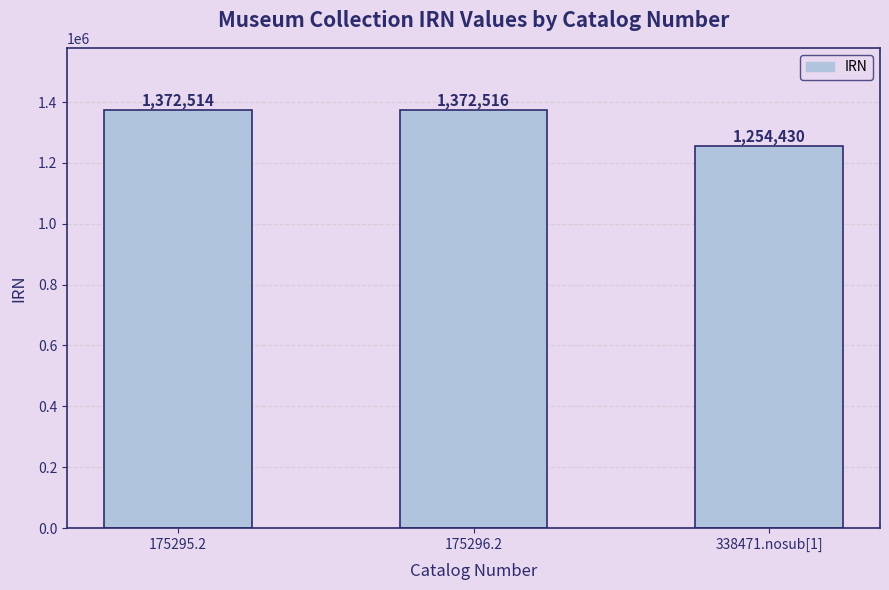

Reading right to left, list all the values displayed in this chart.

1254430	1372516	1372514